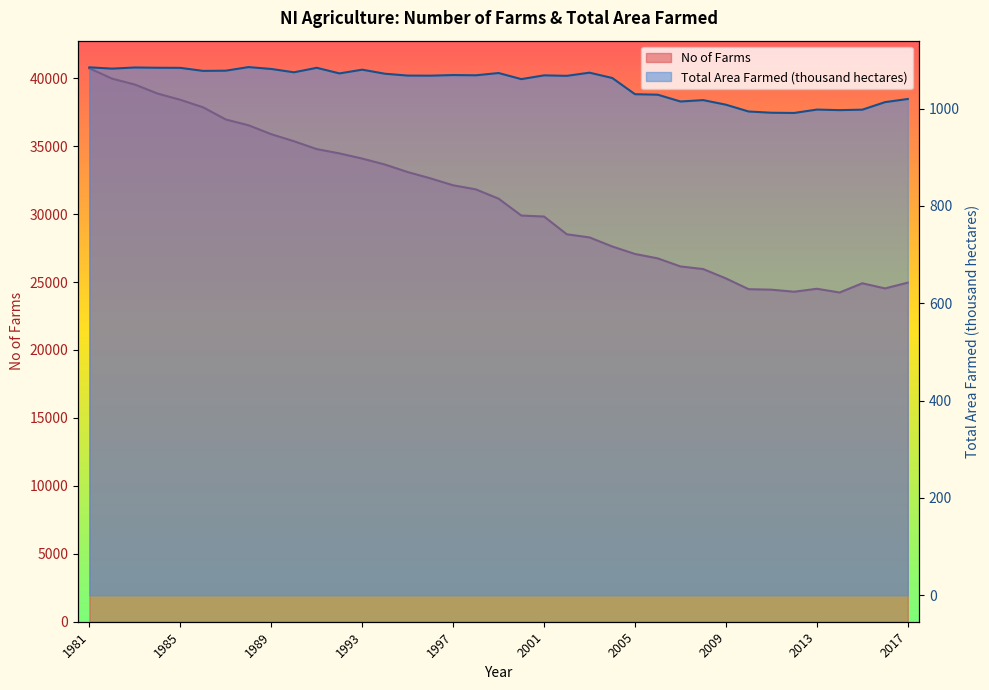

At which category does Total Area Farmed (thousand hectares) reach its first local peak?

1983